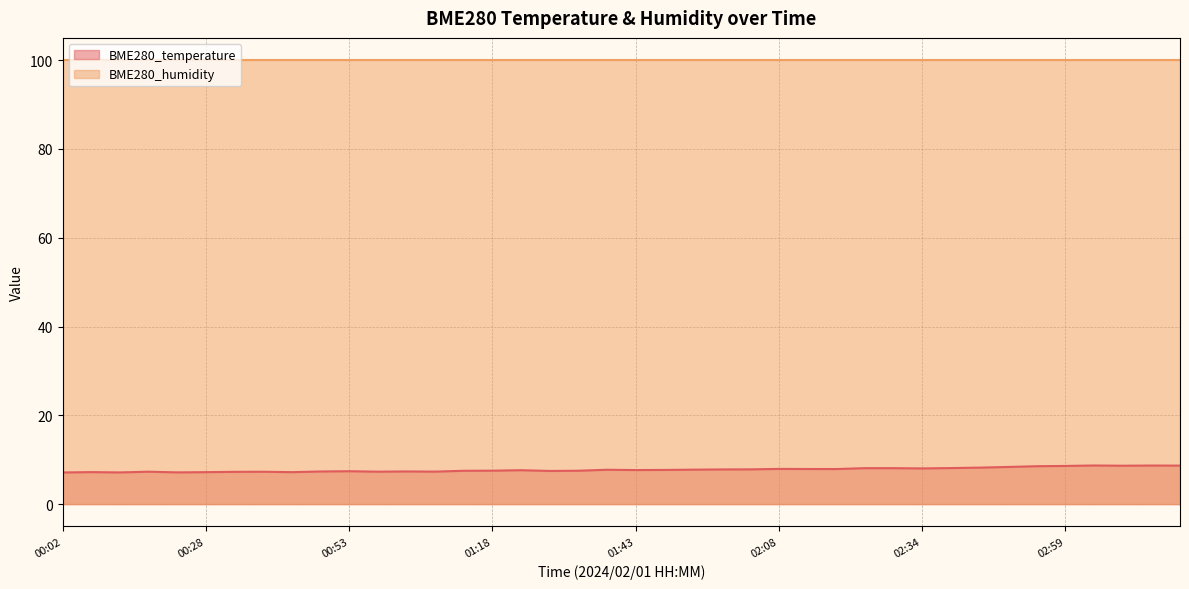

How many lines are shown in the chart?

2